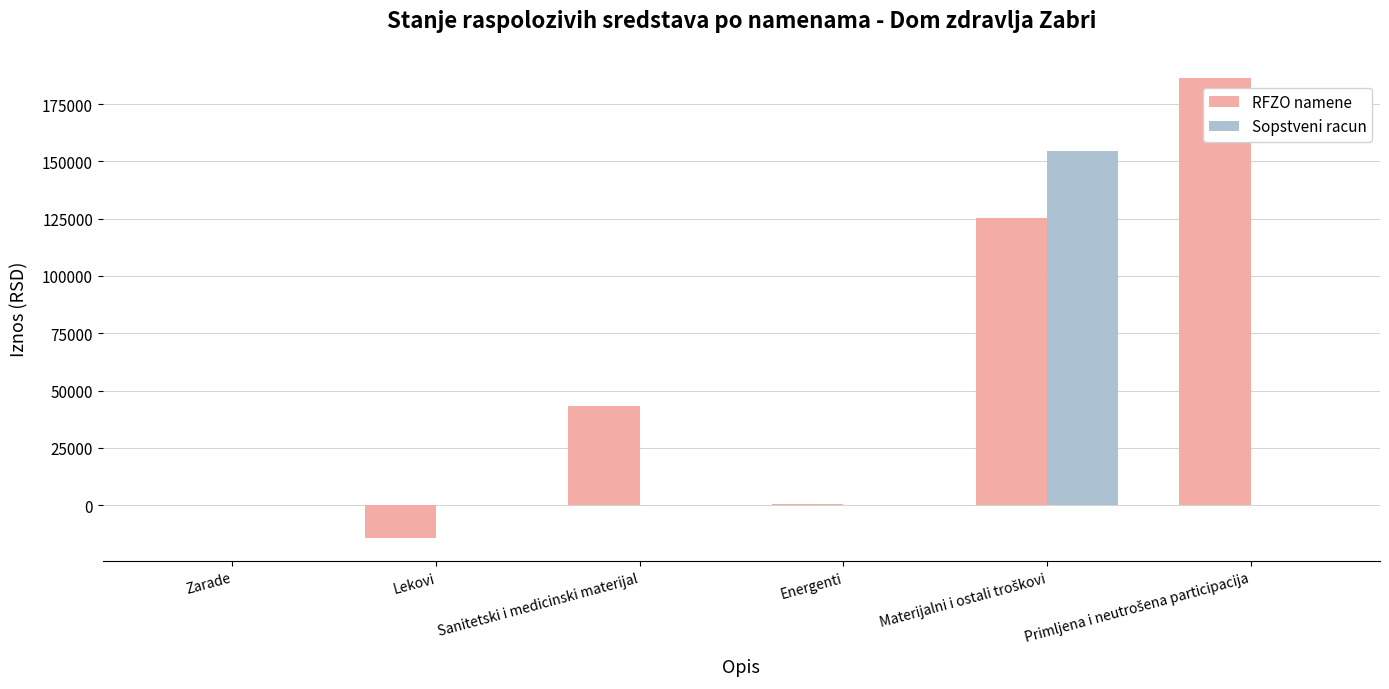

How many data points in Sopstveni racun are above 0?

2